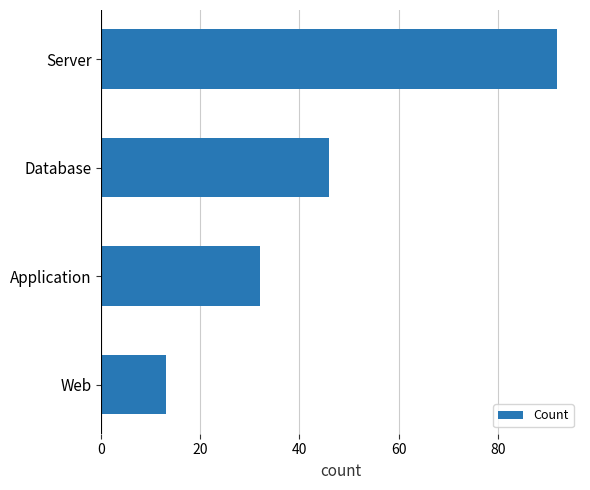

How many values are below 46?

2